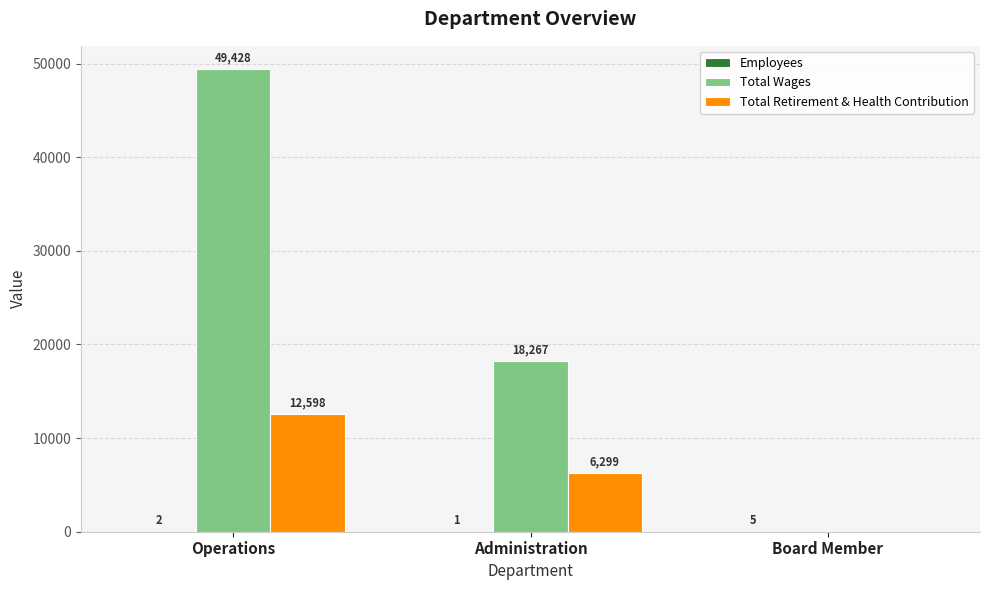

The Total Wages series shows 18267 at Administration. True or false?

True